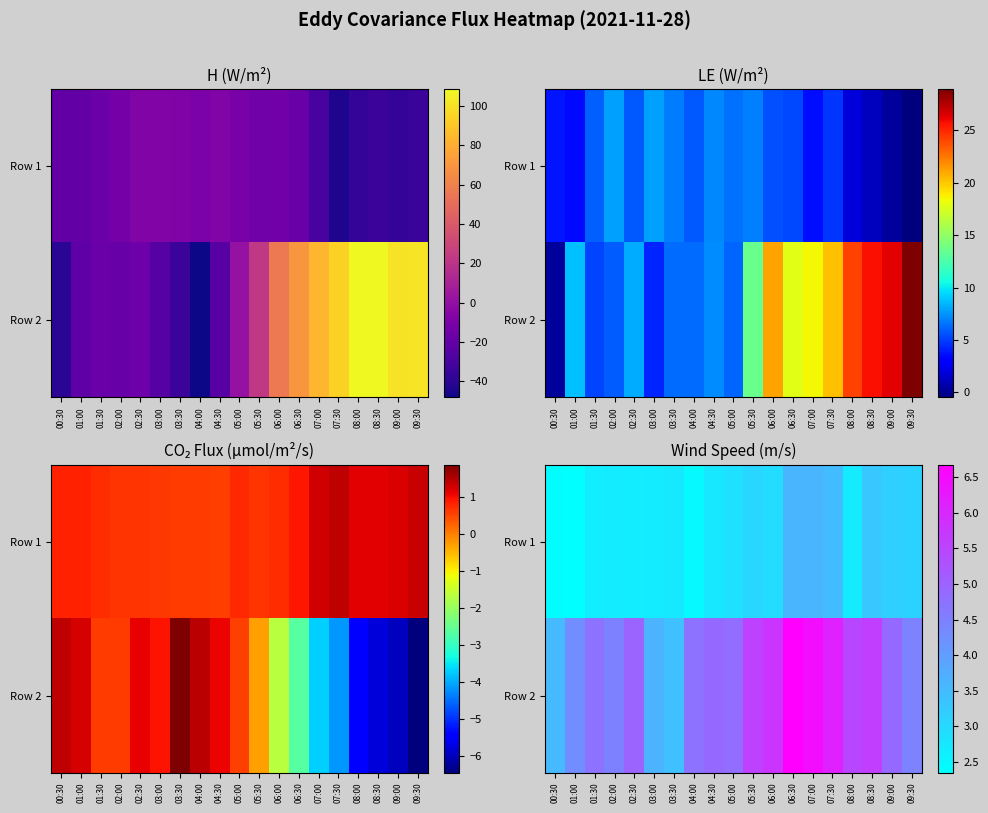

At how many categories does at least one series exceed 6?

3